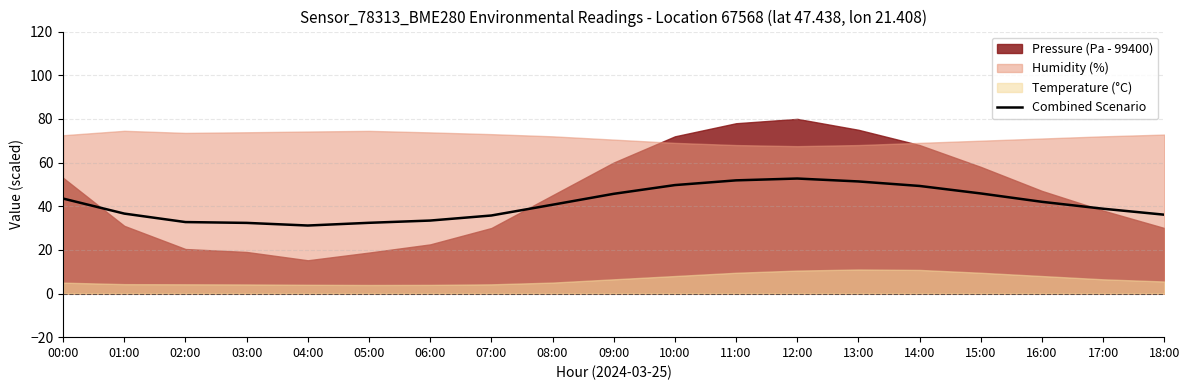

Where is the first local maximum?

12:00